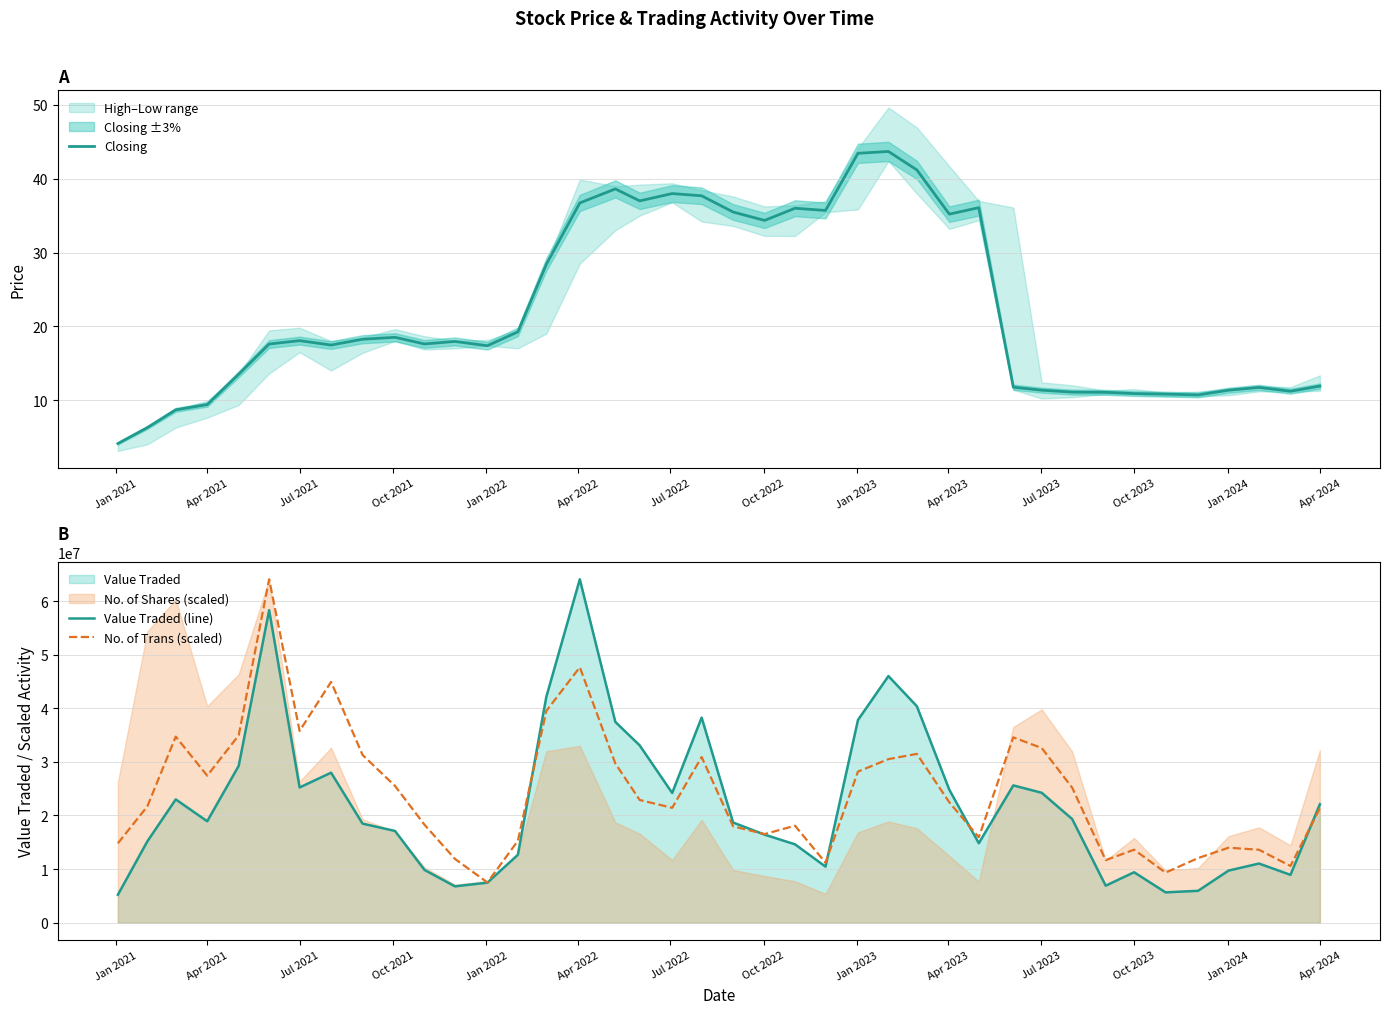

Does the chart have visible grid lines?

Yes